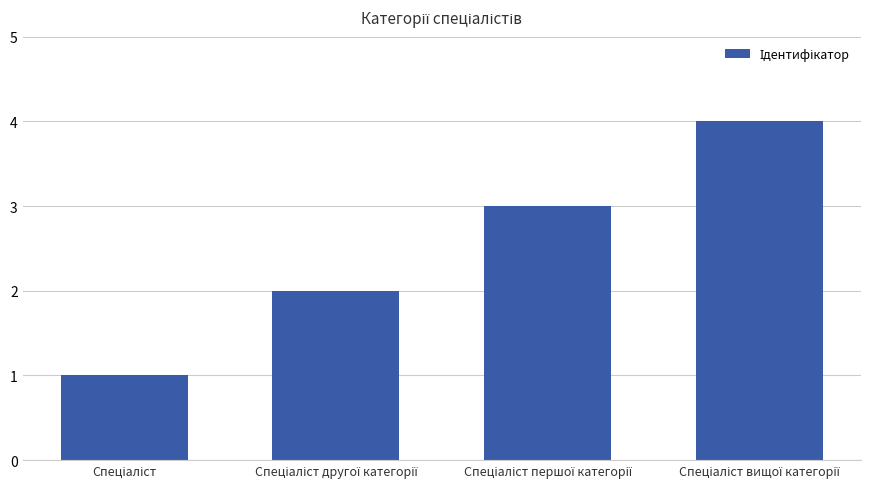

What is the maximum value shown in the chart?

4